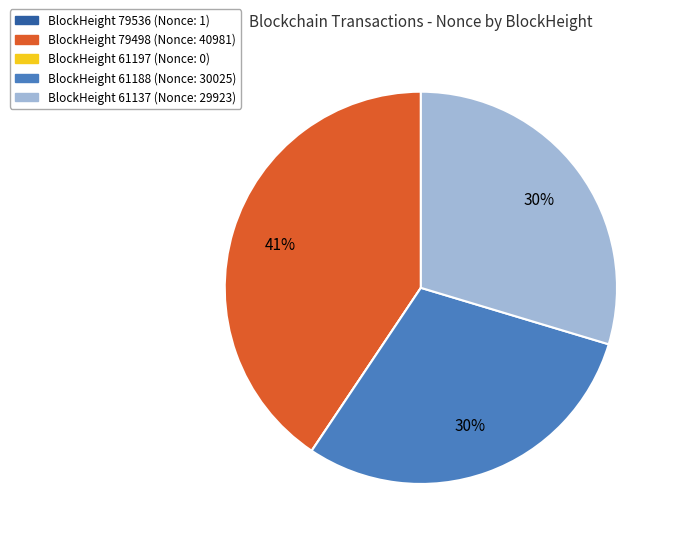

To the nearest percent, what is the difference between the largest and smallest slice percentages?

41%